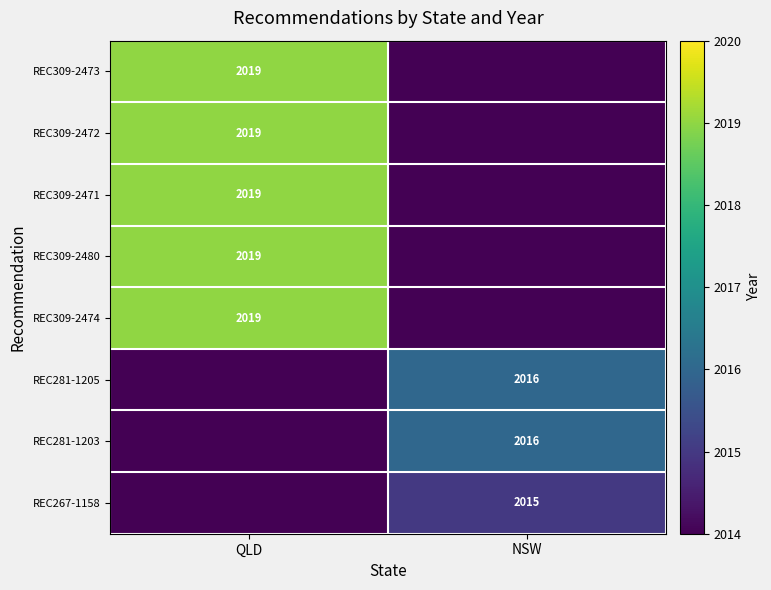

True or false: REC309-2471 has a value of 2019 at QLD.

True